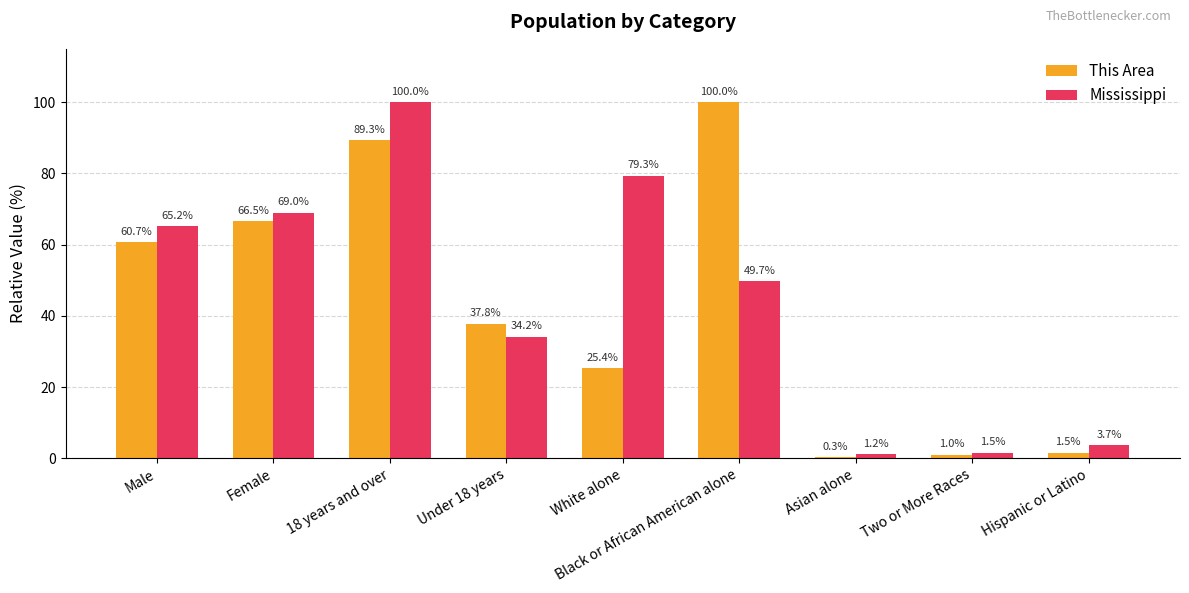

How many groups of bars are there?

9